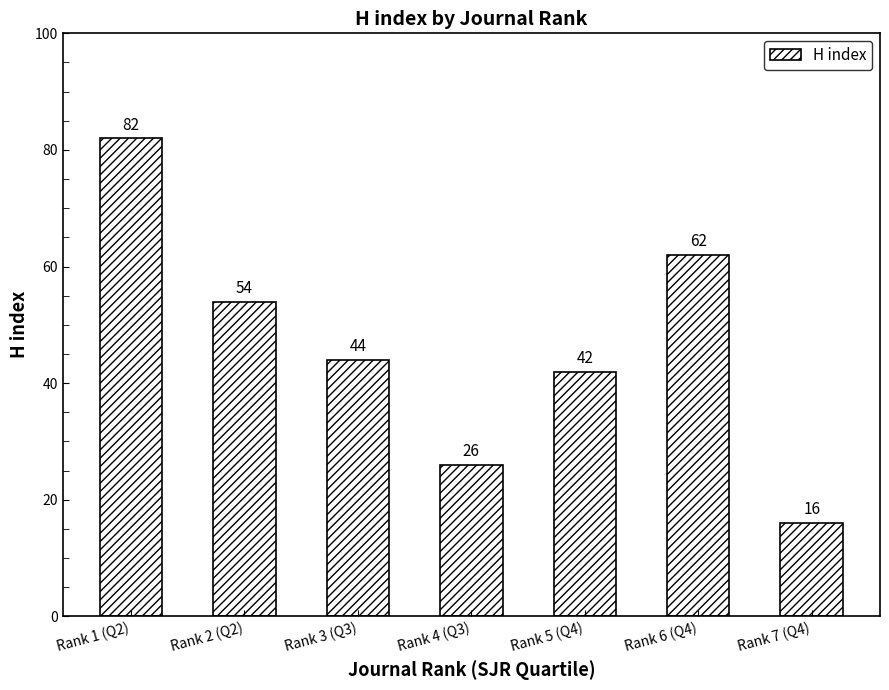

List the labels in order of value, largest first.

Rank 1 (Q2), Rank 6 (Q4), Rank 2 (Q2), Rank 3 (Q3), Rank 5 (Q4), Rank 4 (Q3), Rank 7 (Q4)